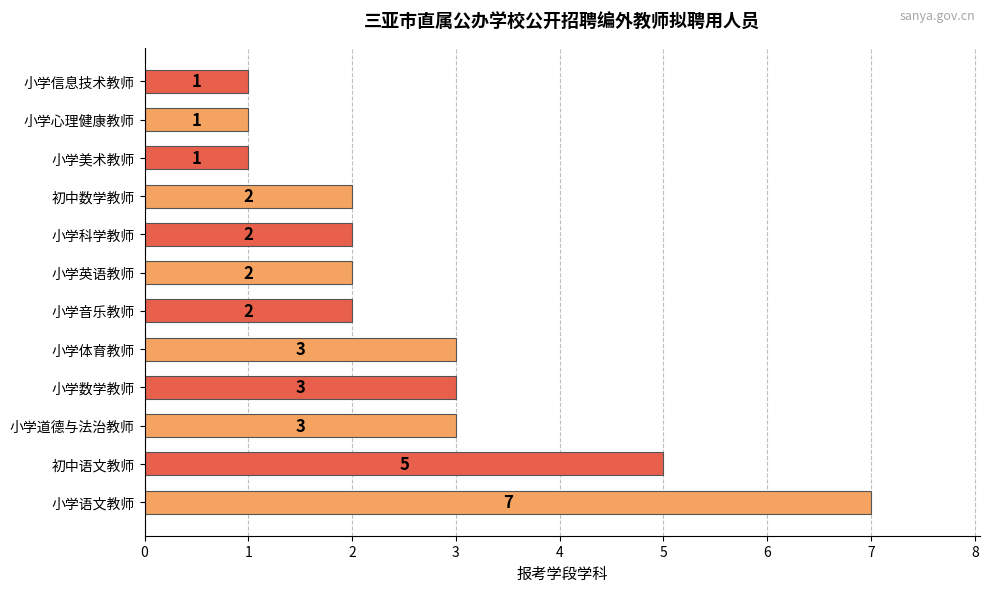

The chart shows a value of 3 at 小学体育教师. True or false?

True